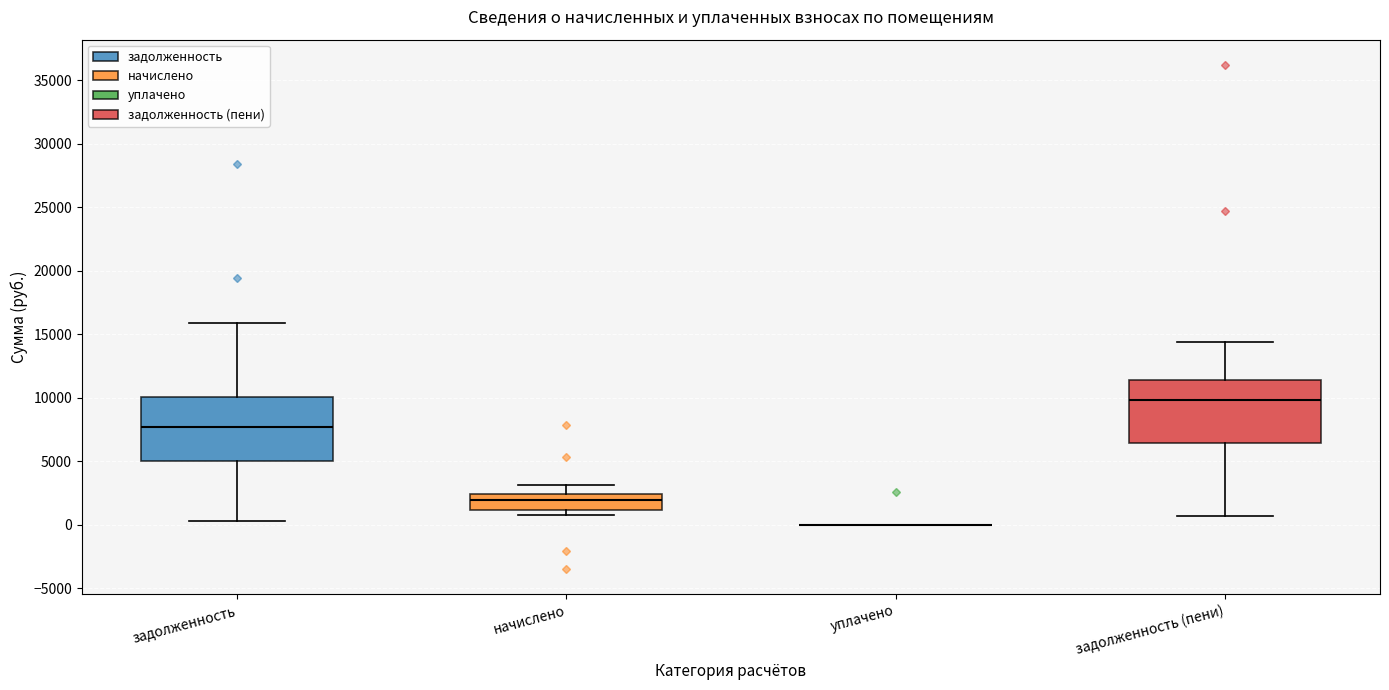

Reading left to right, read every box against the y-axis: the position of its median line, the range the box covers, and the ends of its whiskers. The values are not printed on the chart, so give them approximately, as read against the axis.

задолженность: median 7500, box 5000 to 10000, whiskers 500 to 16000
начислено: median 2000, box 1000 to 2500, whiskers 500 to 3000
уплачено: box collapsed to a line at 0, whiskers 0 to 0
задолженность (пени): median 10000, box 6500 to 11500, whiskers 500 to 14500